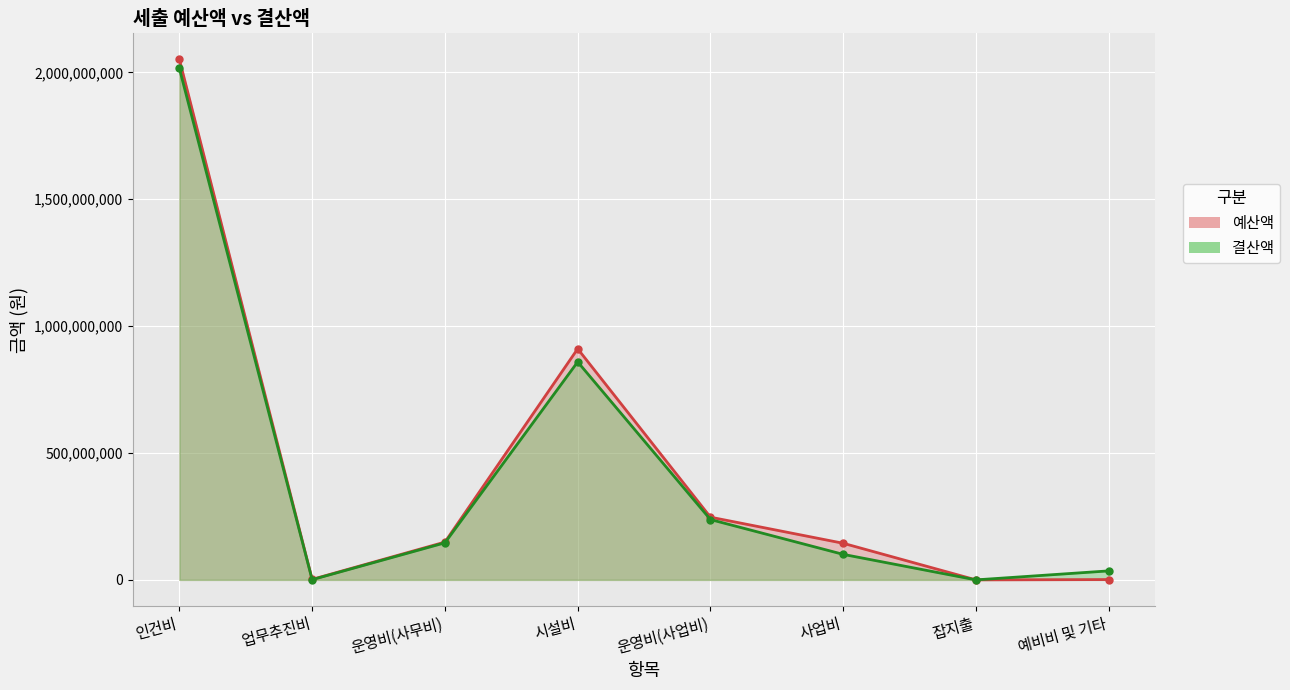

At which category does 결산액 reach its first local valley?

업무추진비